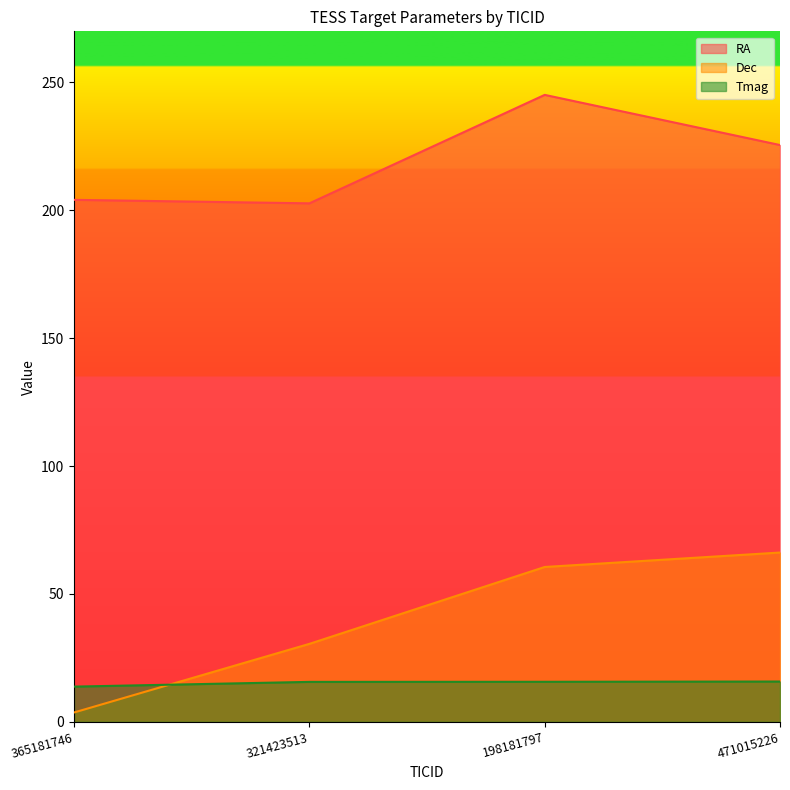

What is the total value across all series at 471015226?

307.5